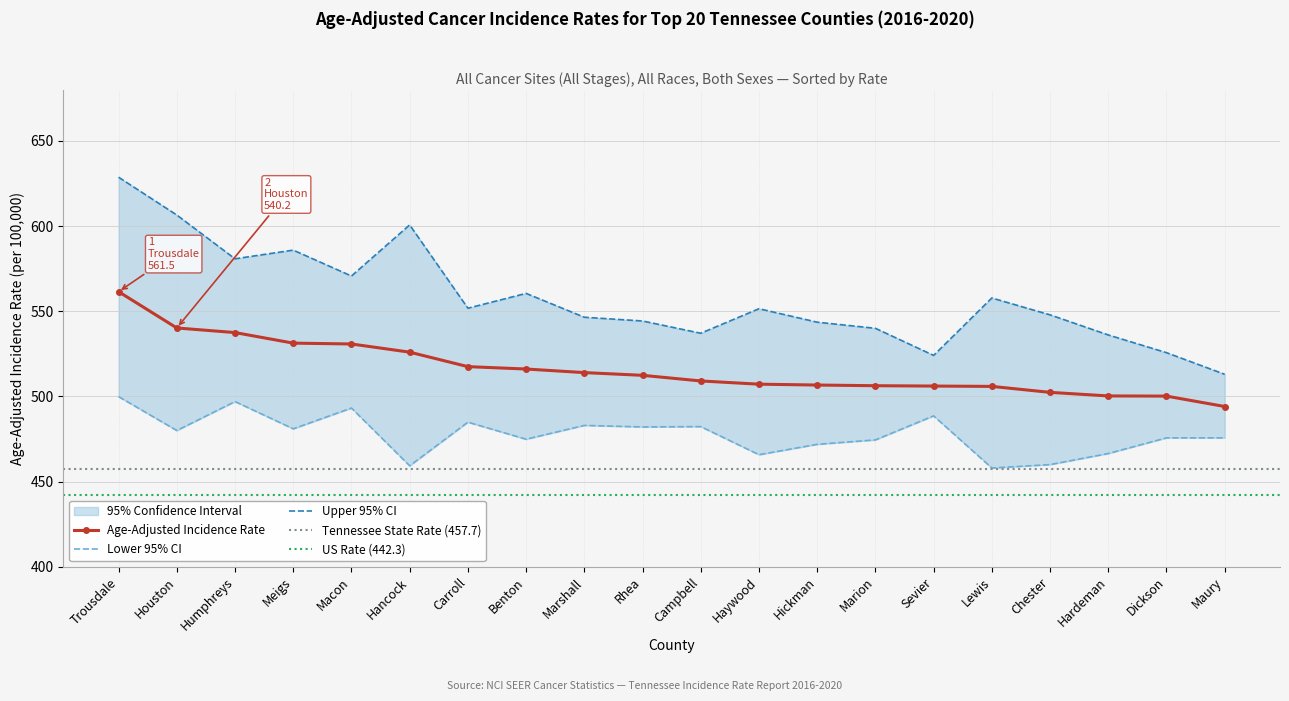

How many data points does each series have?

20